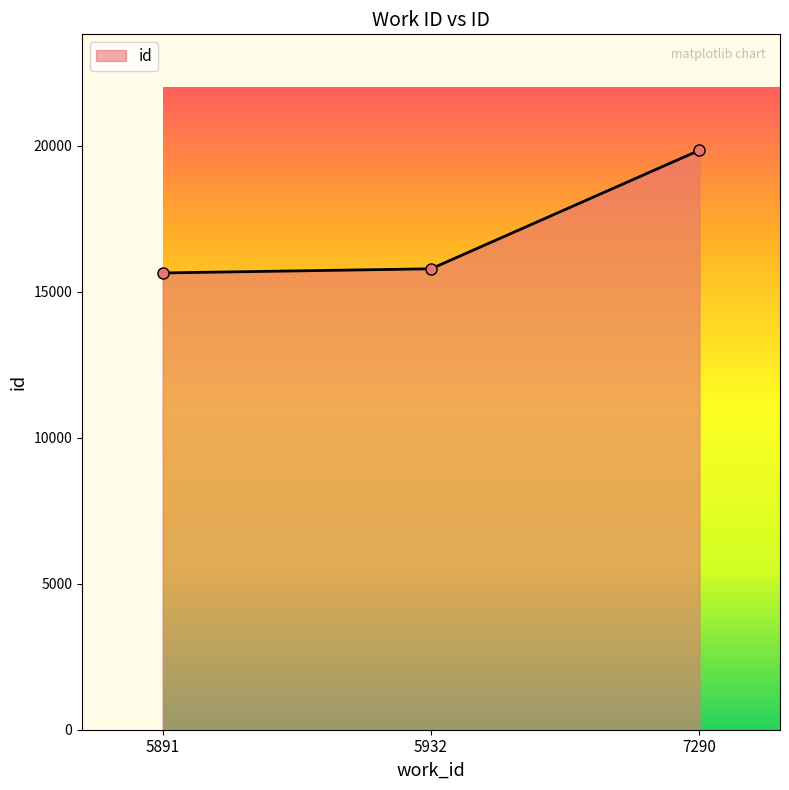

Is it true that the value at 7290 is 11783?

False